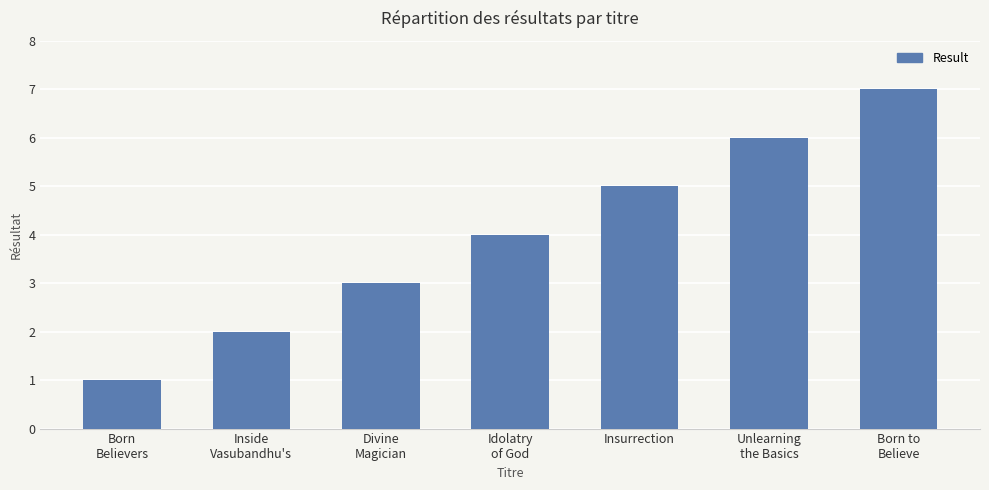

Rank the categories by value from highest to lowest.

Born to
Believe, Unlearning
the Basics, Insurrection, Idolatry
of God, Divine
Magician, Inside
Vasubandhu's, Born
Believers